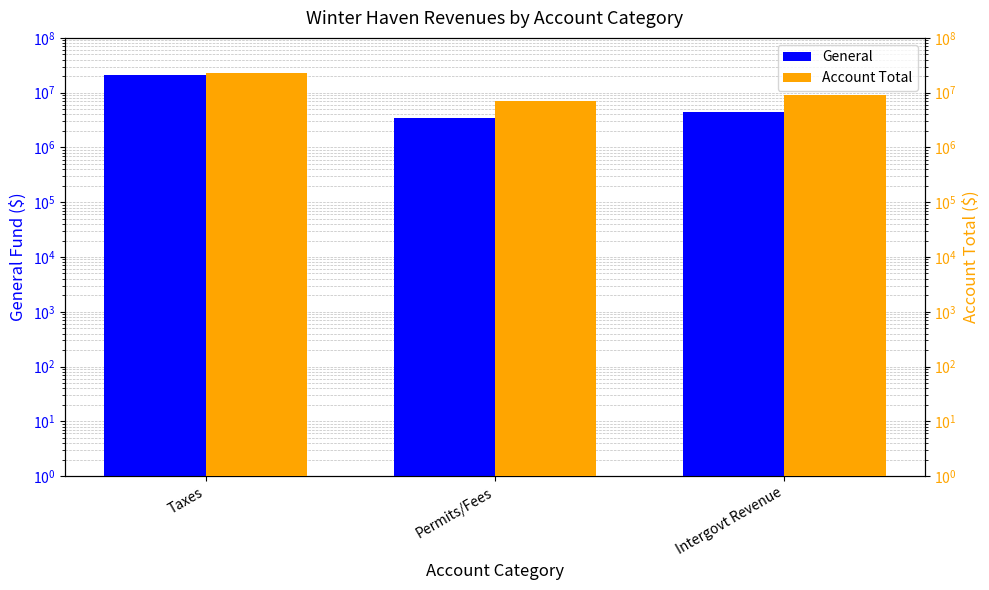

What is the smallest value displayed?

3458655